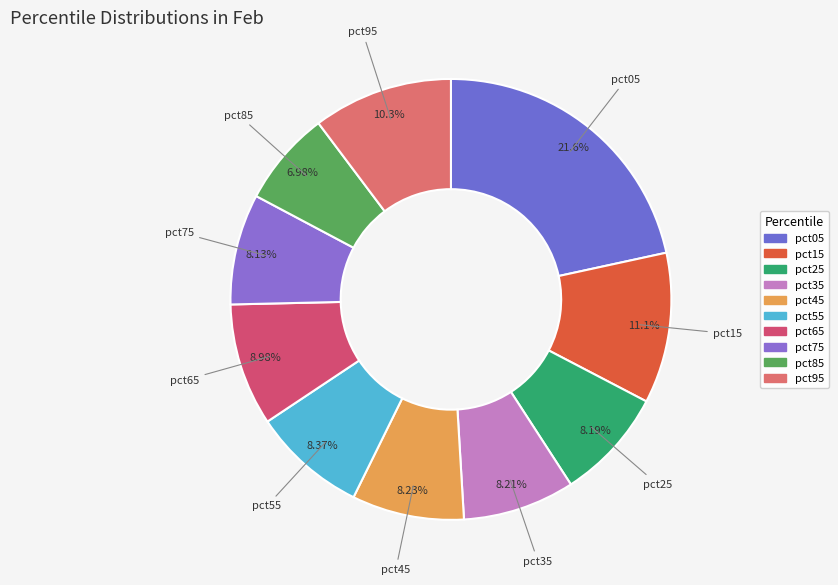

How many segments does this pie chart have?

10